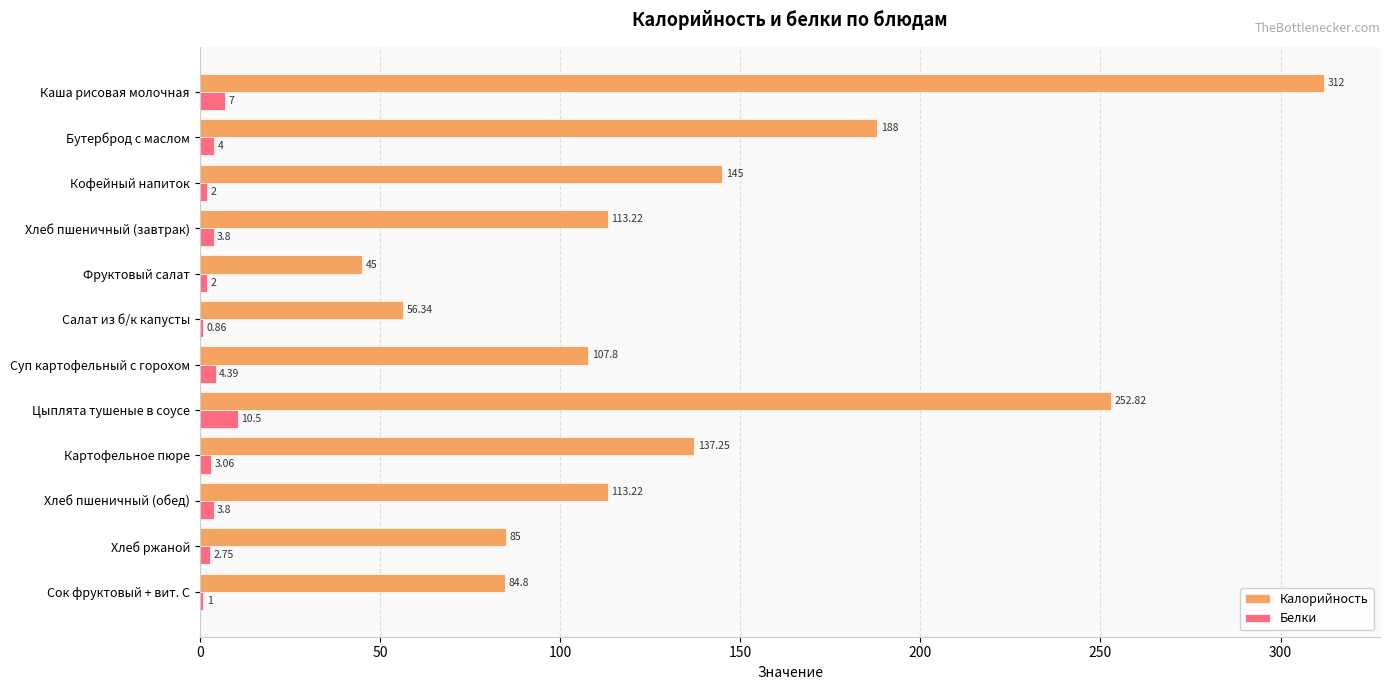

At which label does Белки reach its peak?

Цыплята тушеные в соусе